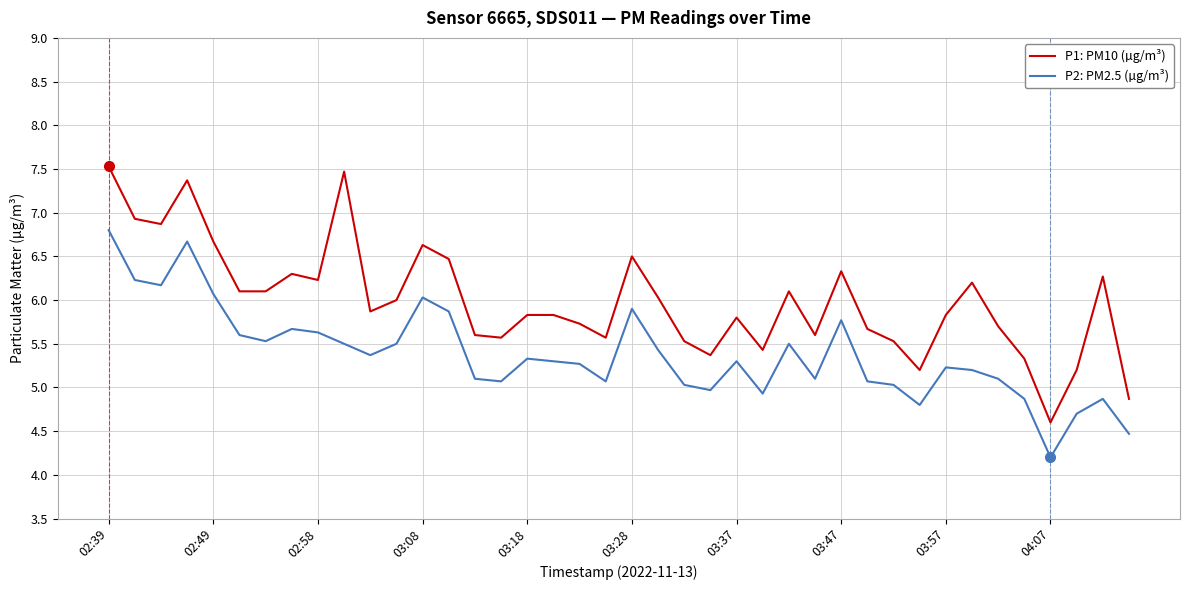

Rank the series by their maximum value, from highest to lowest.

P1: PM10 (µg/m³), P2: PM2.5 (µg/m³)